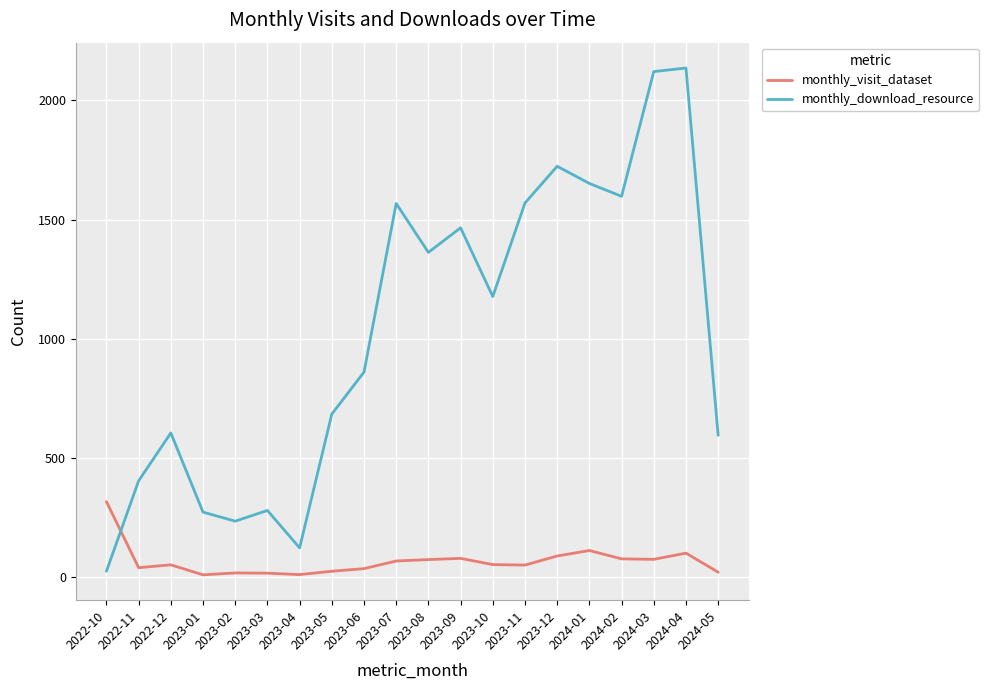

What value does the monthly_download_resource series have at 2023-11?

1570